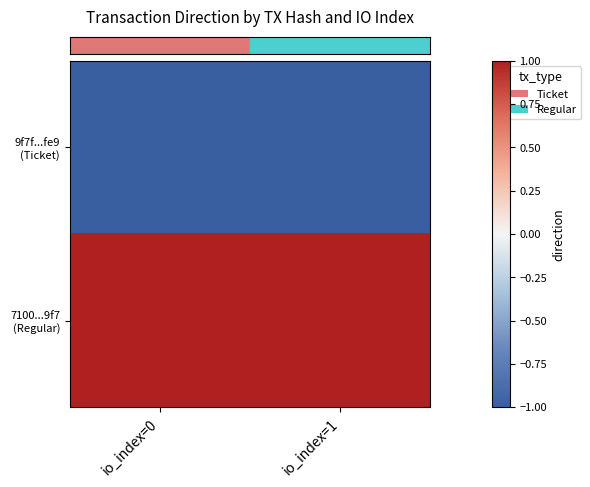

At which category does the chart reach its peak across all series?

io_index=0